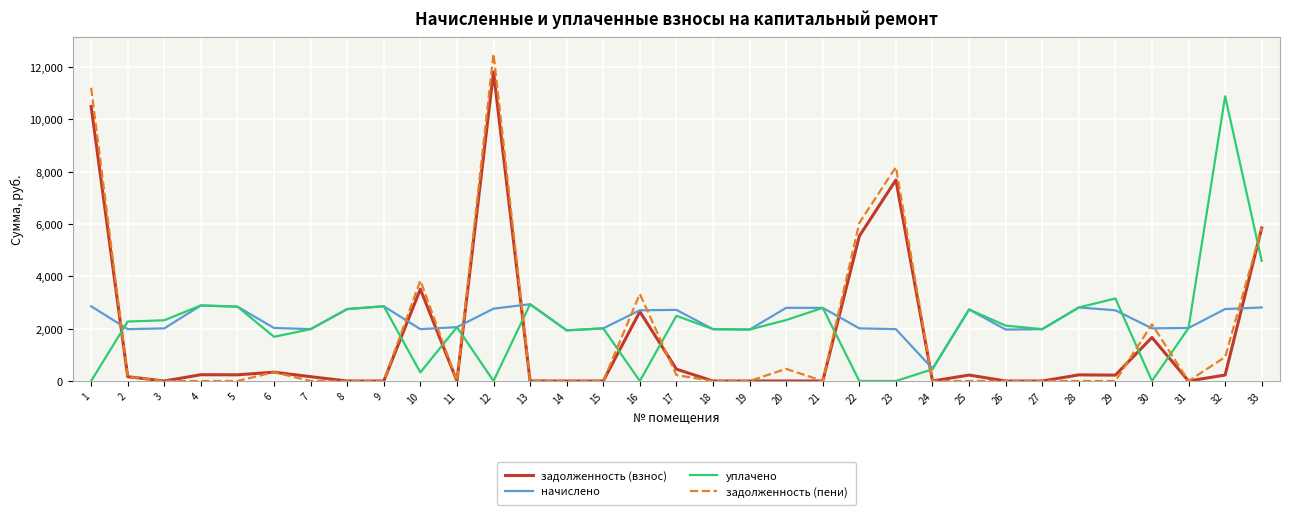

The value of задолженность (пени) at 15 is 0.0. True or false?

True